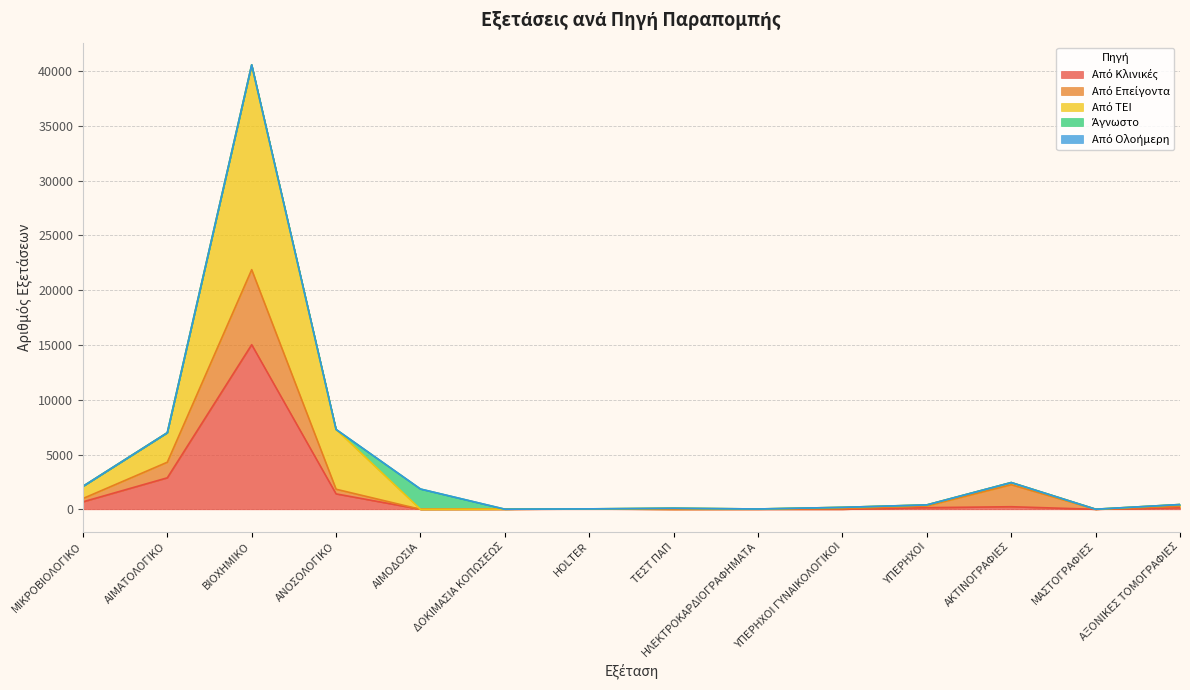

At which category is the sum across all series the highest?

ΒΙΟΧΗΜΙΚΟ